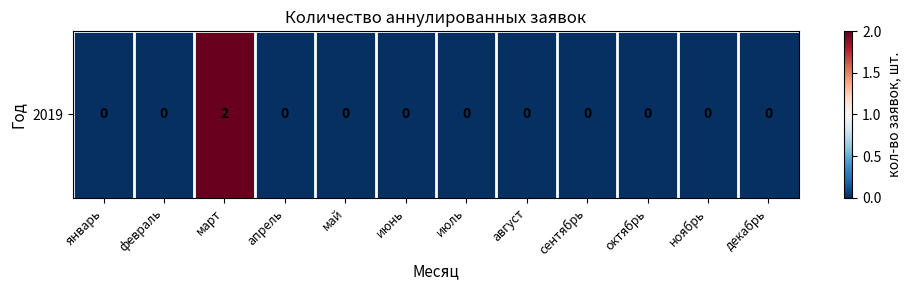

Reading left to right, list all the values displayed in this chart.

январь=0	февраль=0	март=2	апрель=0	май=0	июнь=0	июль=0	август=0	сентябрь=0	октябрь=0	ноябрь=0	декабрь=0